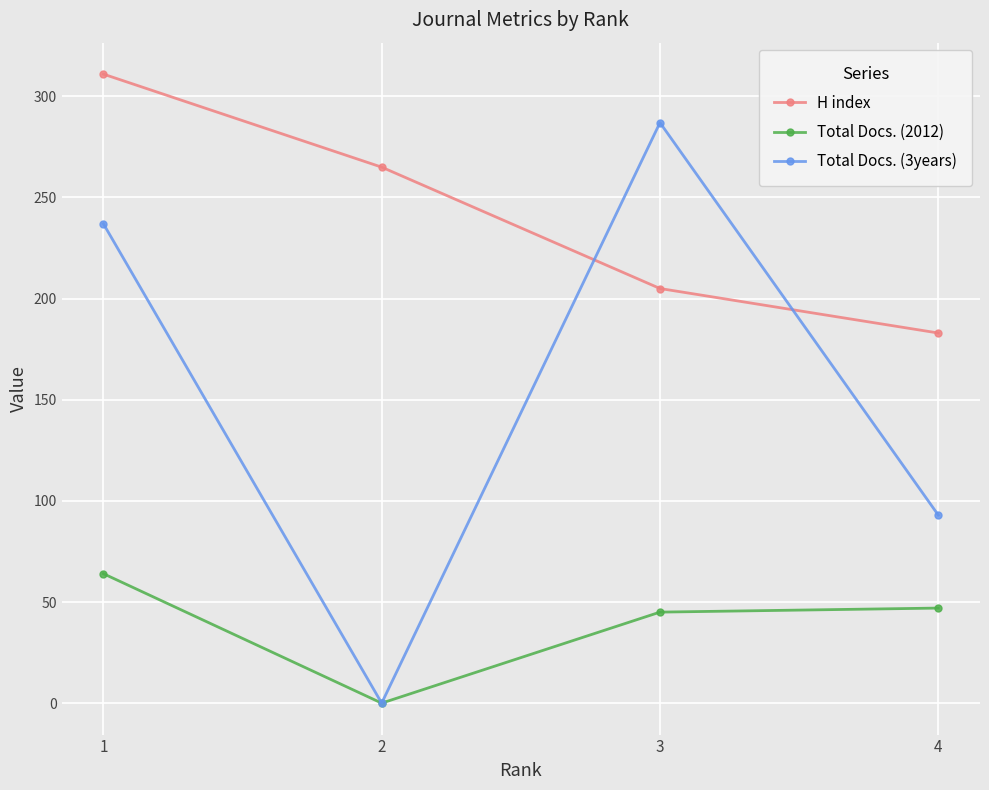

What is the total value across all series at 4?

323